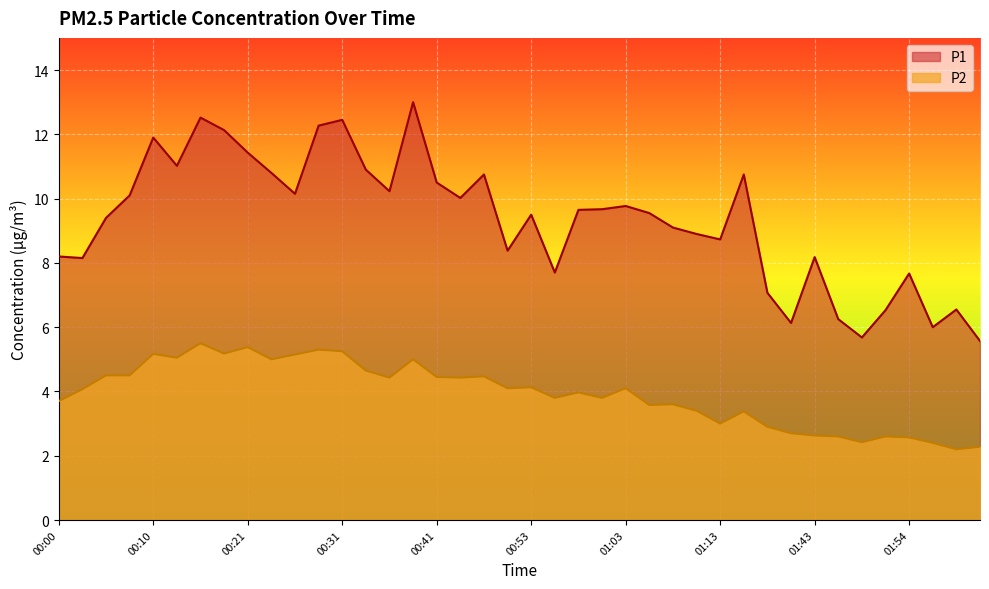

True or false: P2 has a value of 3.4 at 01:16.

True